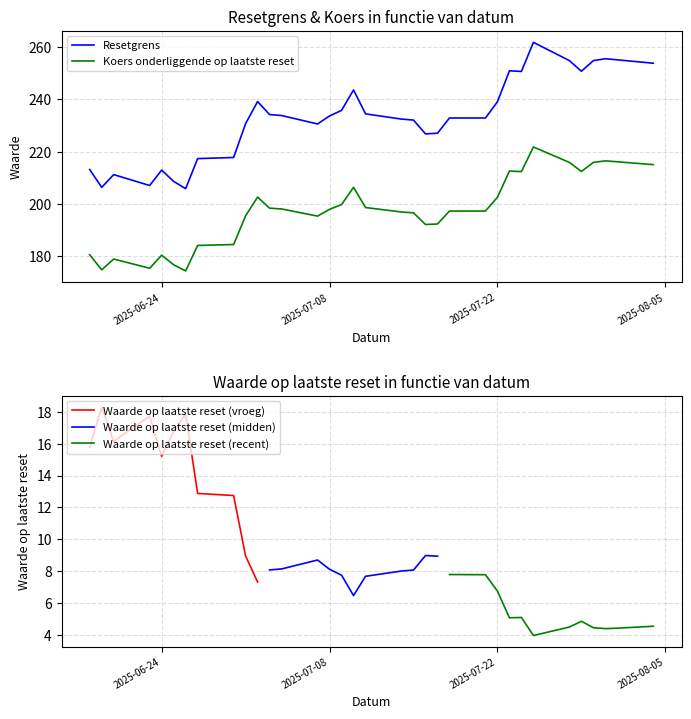

How many data points does each series have?

34